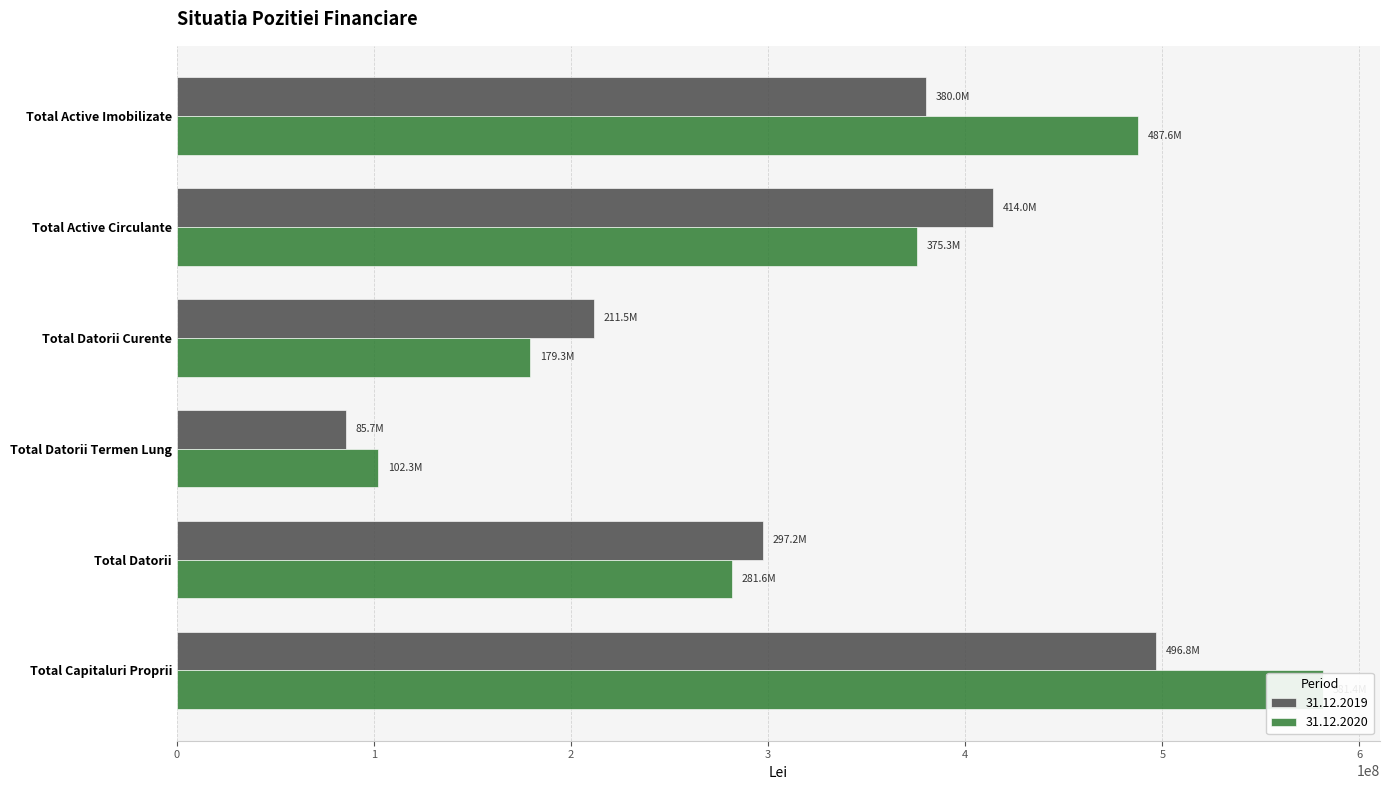

How many bars are there in each group?

2